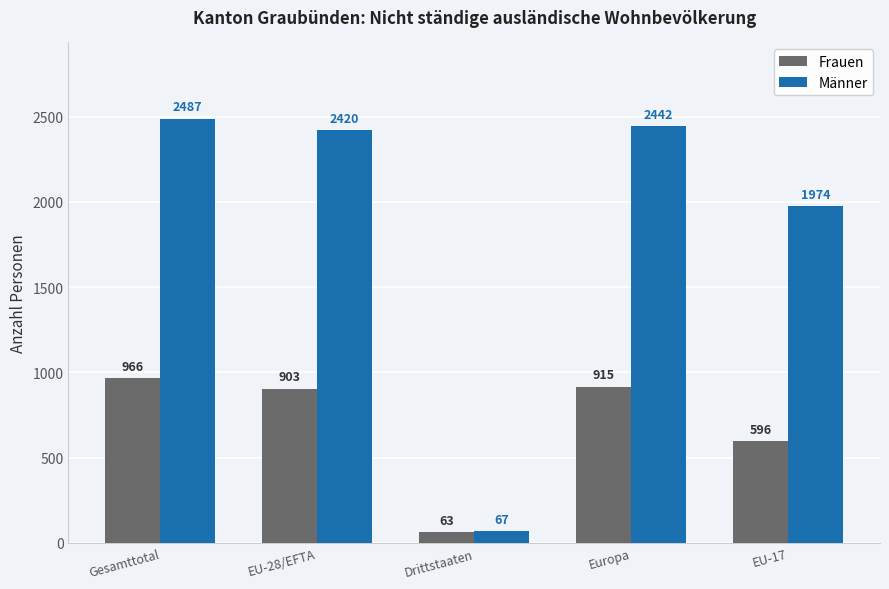

What is the approximate value of Männer at Gesamttotal?

2487